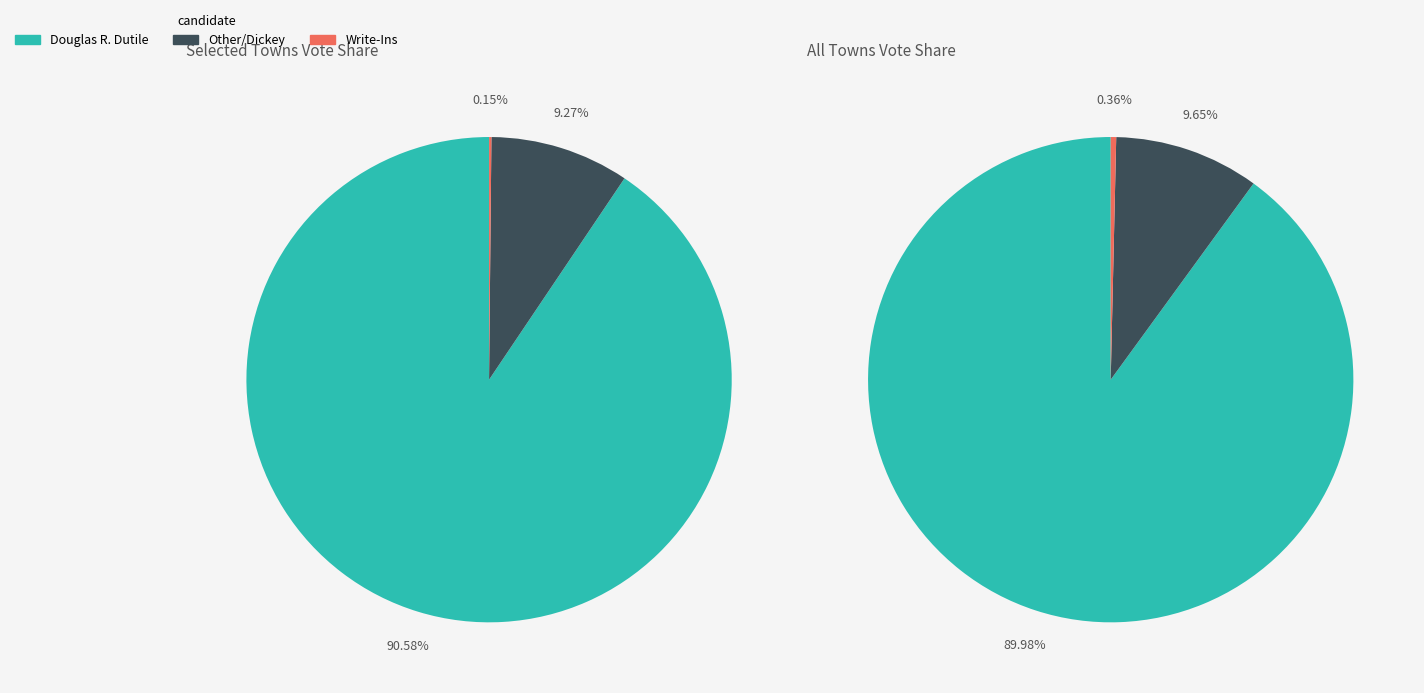

Which series has the widest spread of values?

Douglas R. Dutile